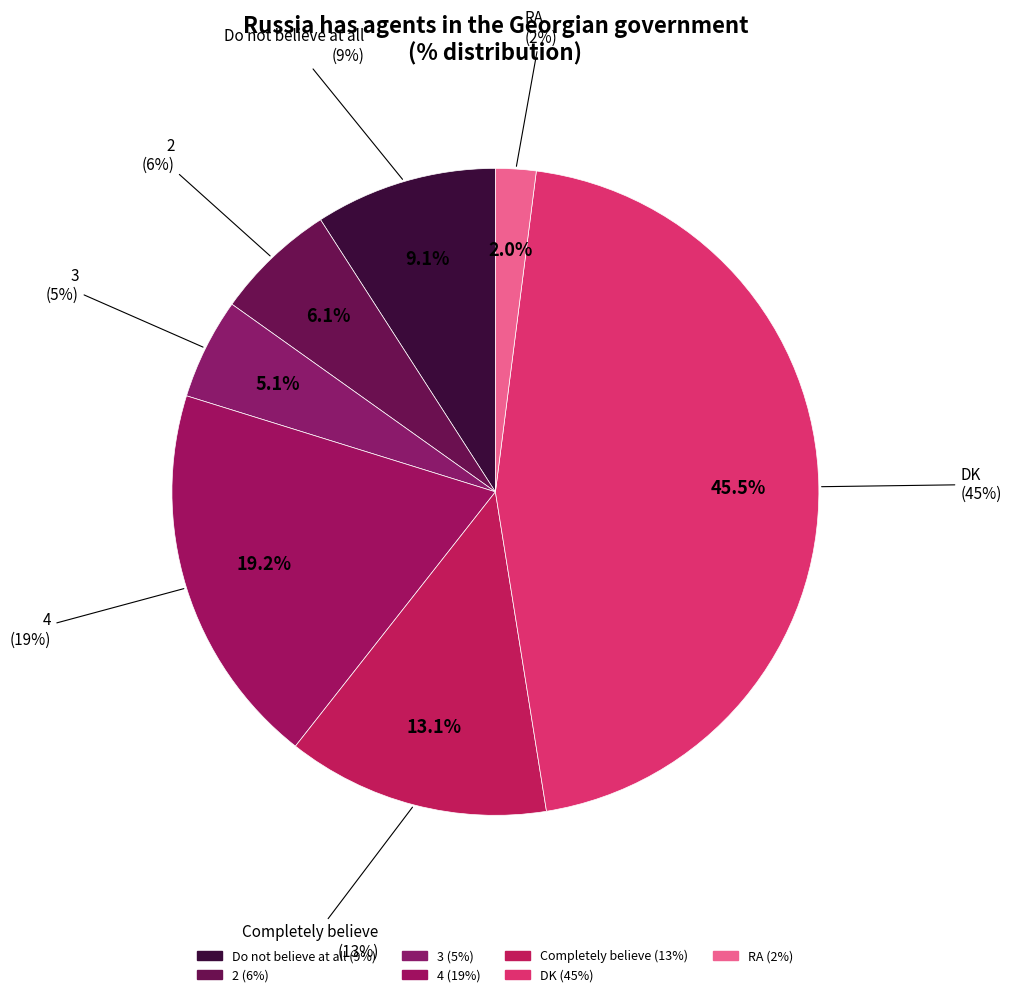

Combined, do 3 and 4 account for over 50%?

No